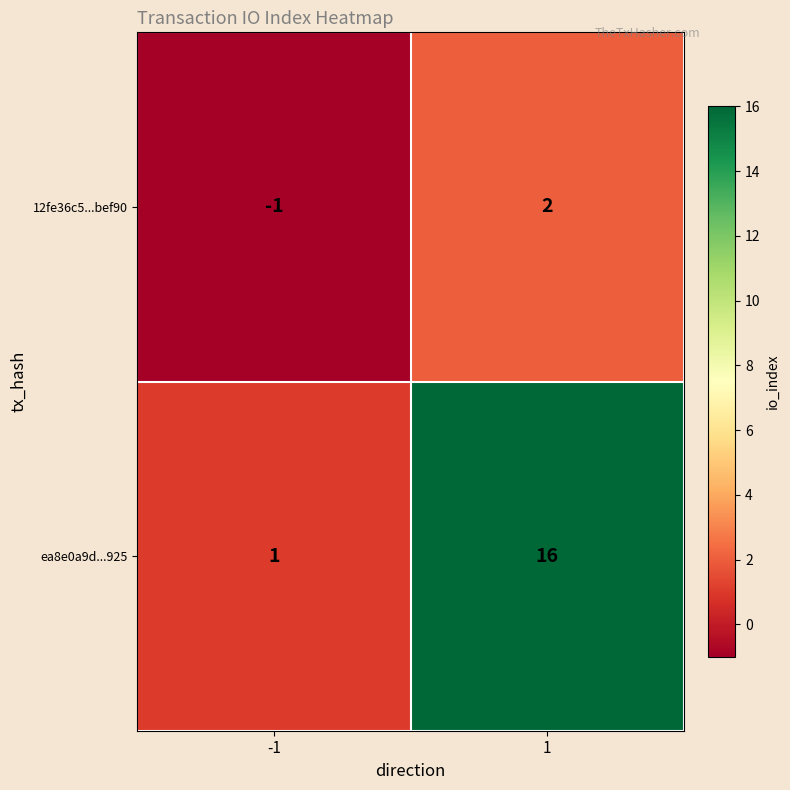

Between -1 and 1, which series saw the biggest shift?

ea8e0a9d...925